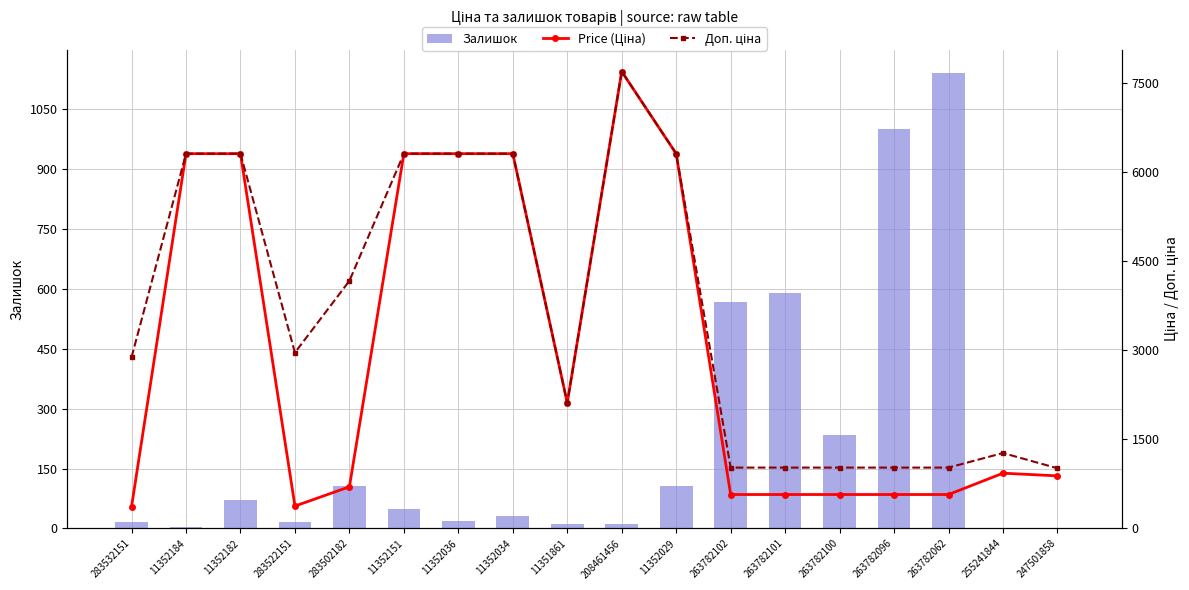

What is the label of the 12th bar from the left?

263782102